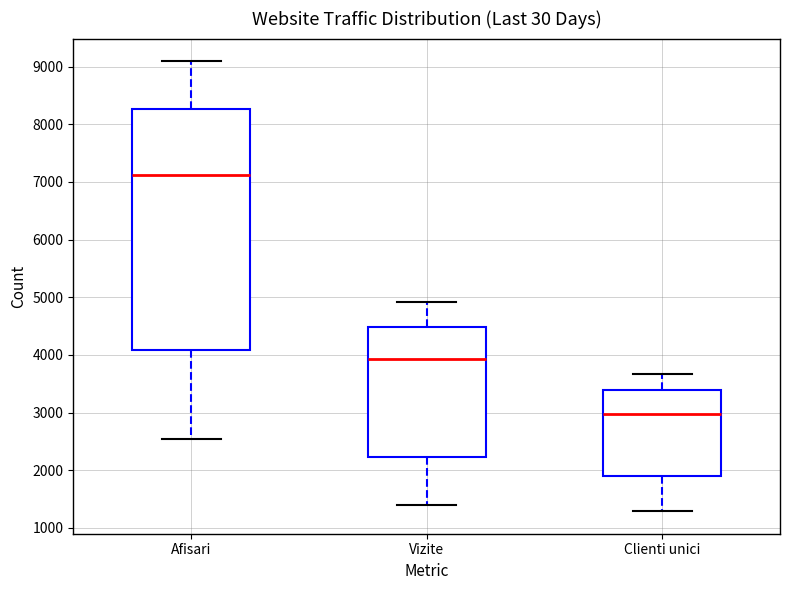

Where is the upper edge of the box for Clienti unici on the y-axis? The values are not printed on the chart, so give them approximately, as read against the axis.

3400